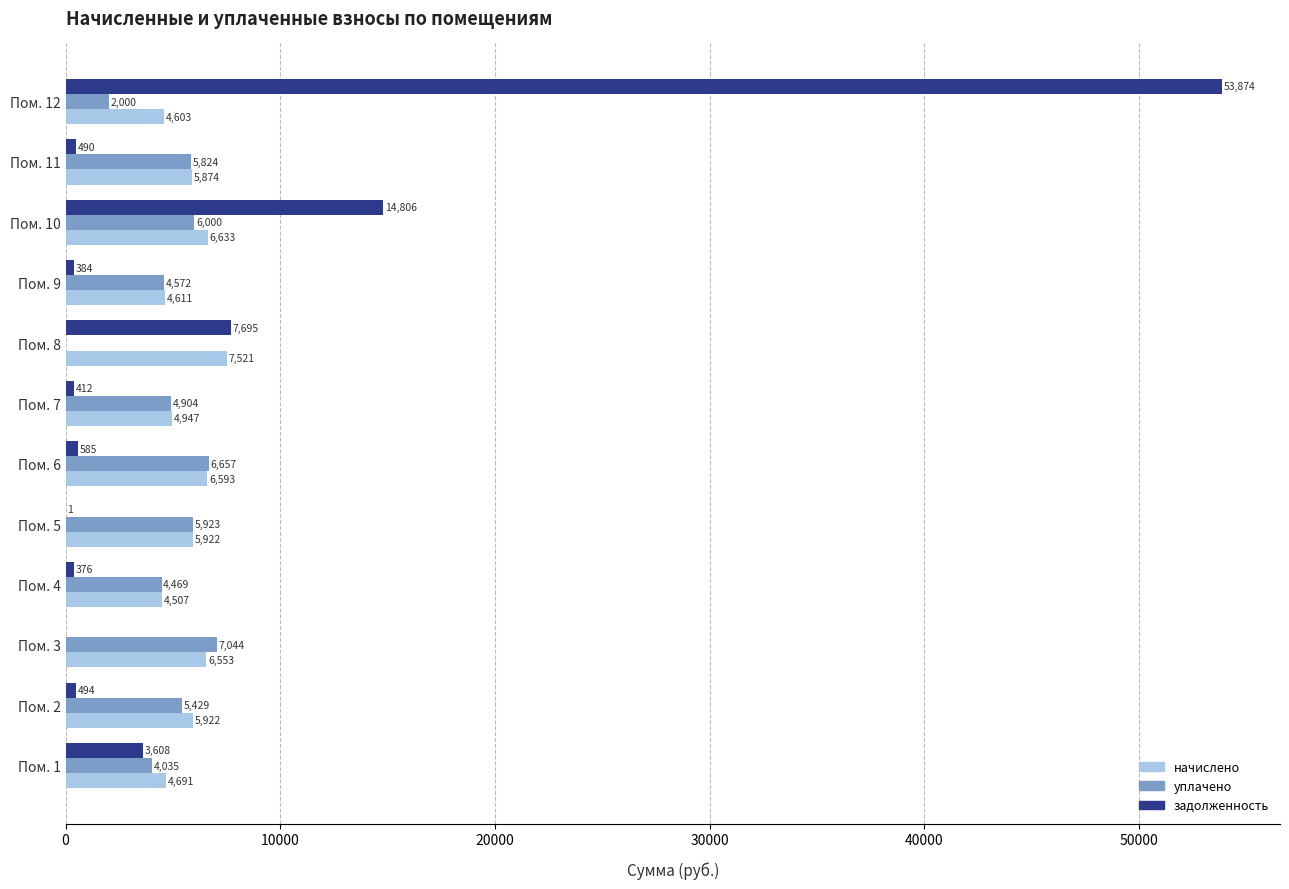

Is the value of начислено at Пом. 8 greater than the value of задолженность at Пом. 9?

Yes